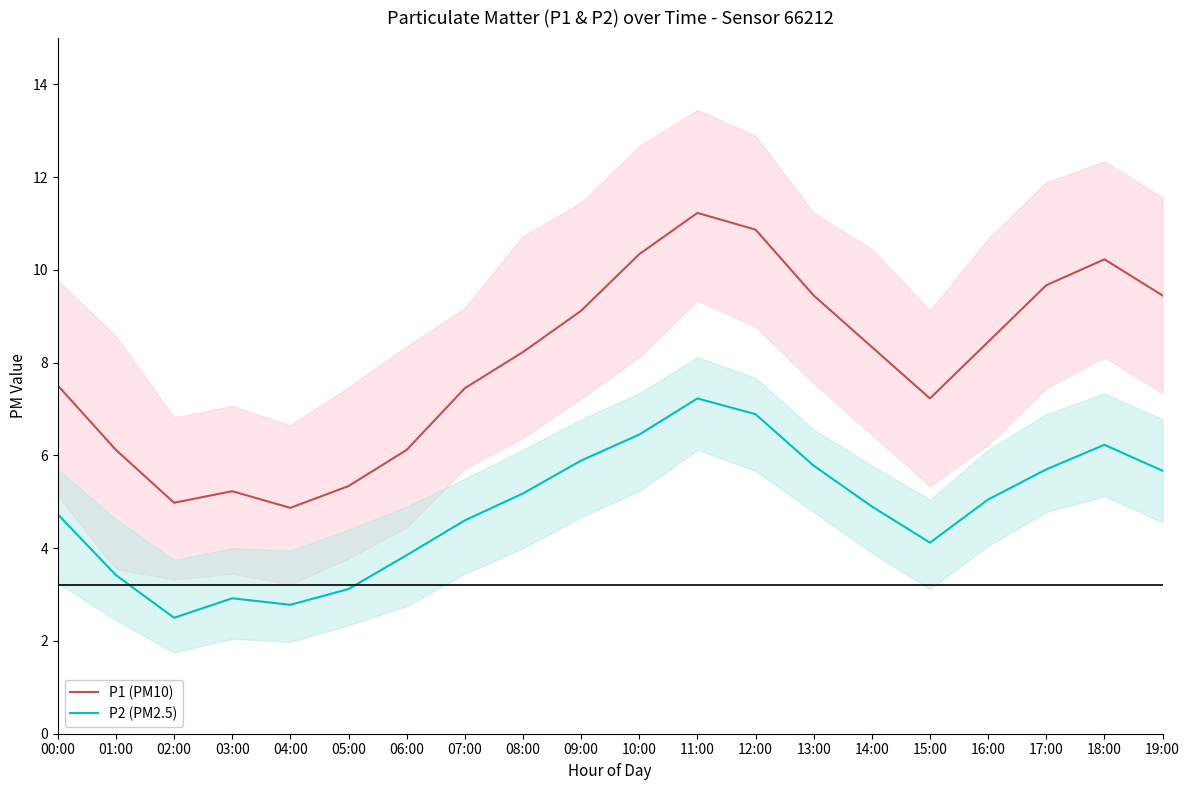

True or false: P1 (PM10) has more than 0 points higher than both neighbors.

True